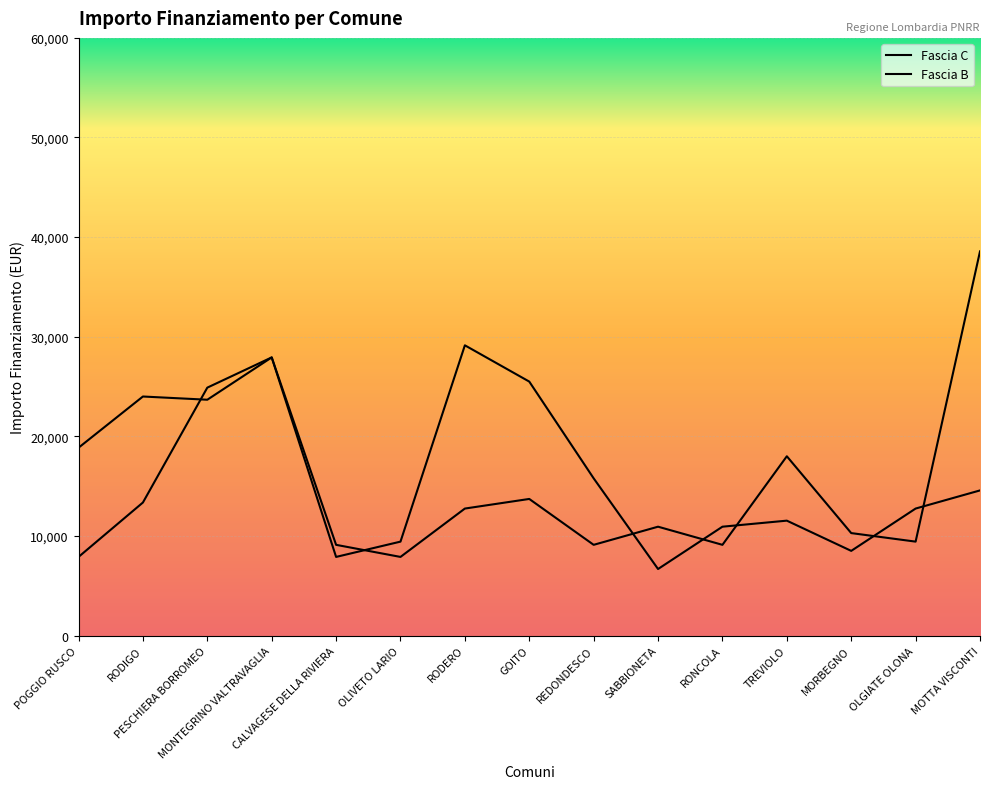

In Fascia B, how many points are higher than both neighbors (excluding endpoints)?

3